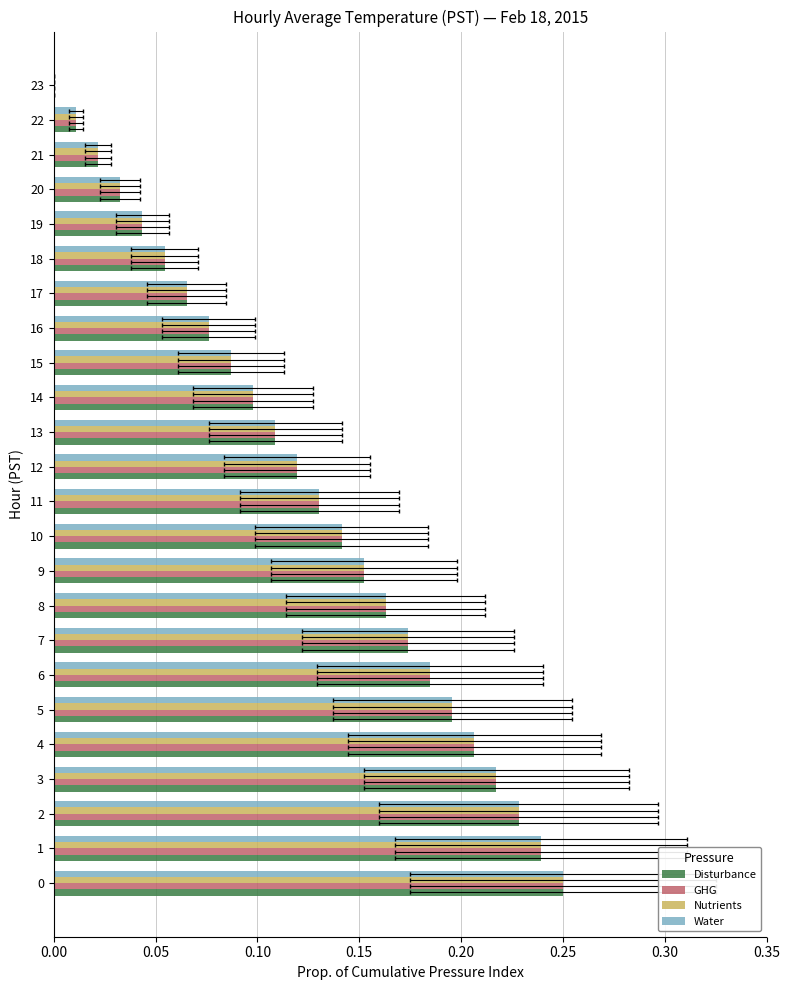

What is the maximum value shown in the chart?

0.2